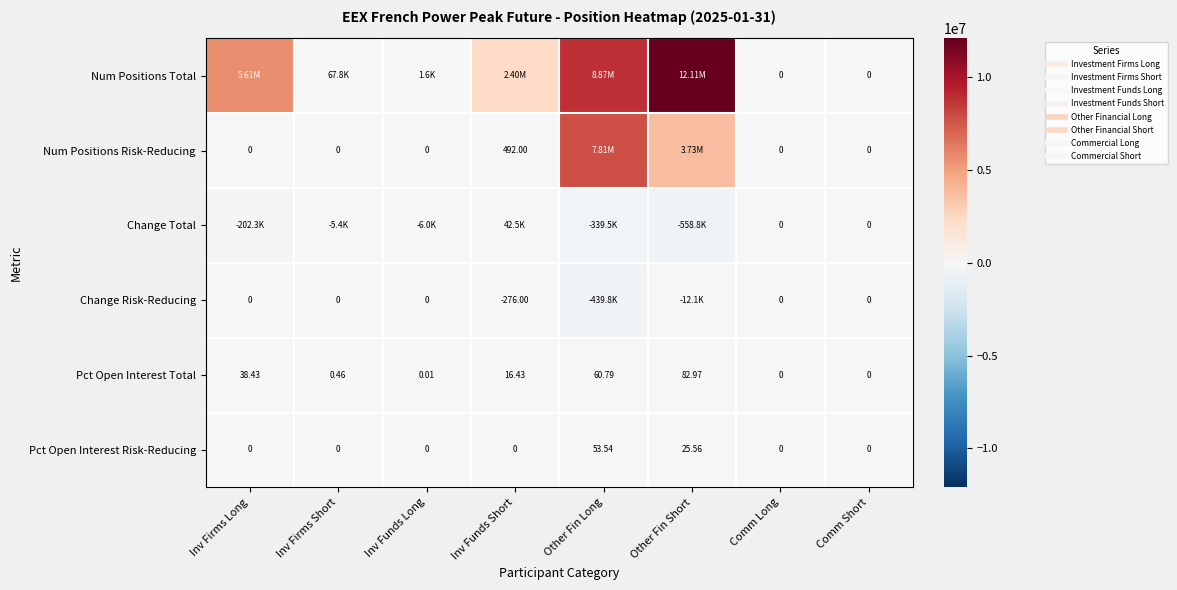

True or false: Pct Open Interest Risk-Reducing has a value of 0.0 at Inv Firms Long.

True